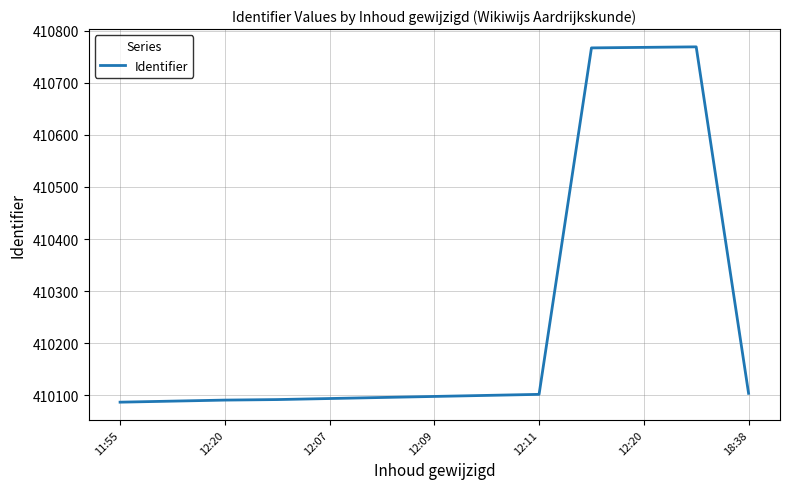

What is the difference between the maximum and minimum values?

682